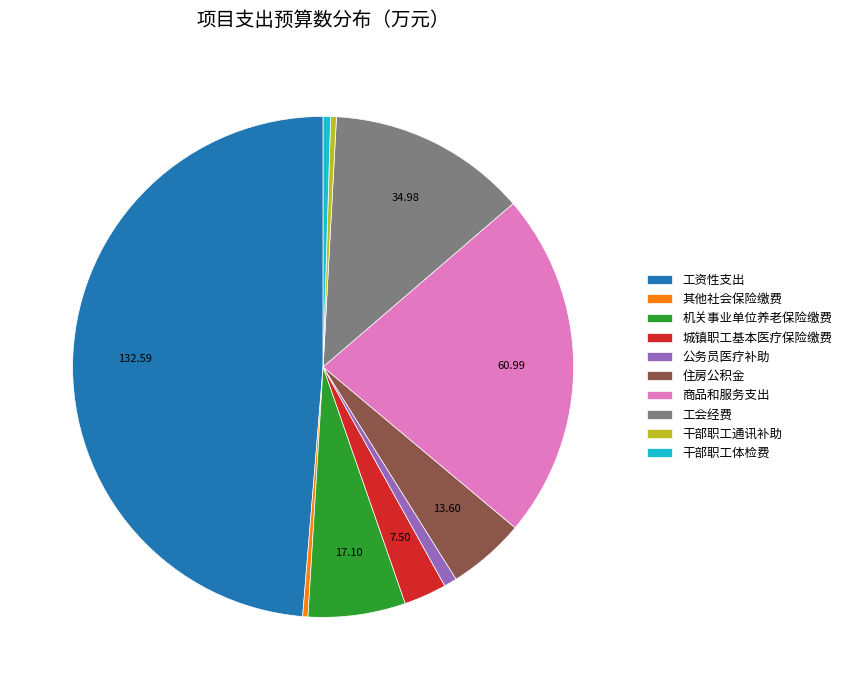

What is the largest slice in the pie chart?

工资性支出